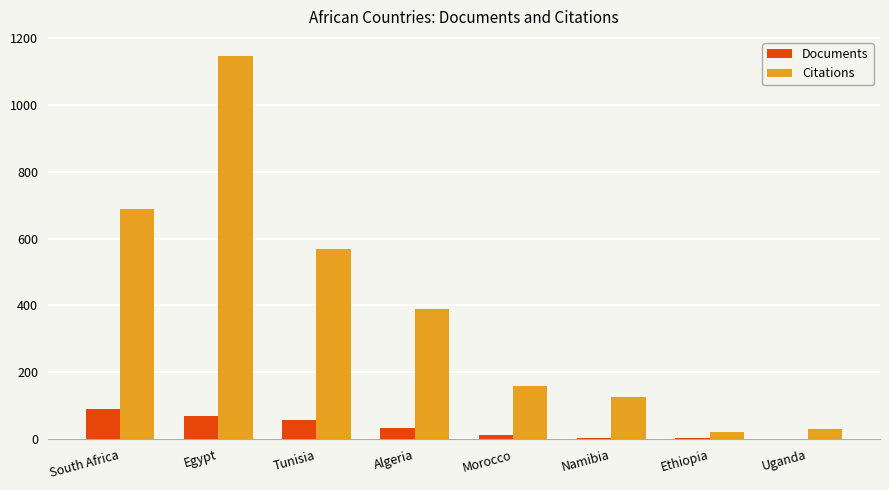

Which series changed the most between Morocco and Ethiopia?

Citations